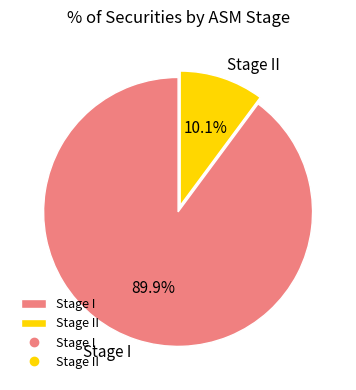

The Stage I slice represents 90% of the pie. True or false?

True